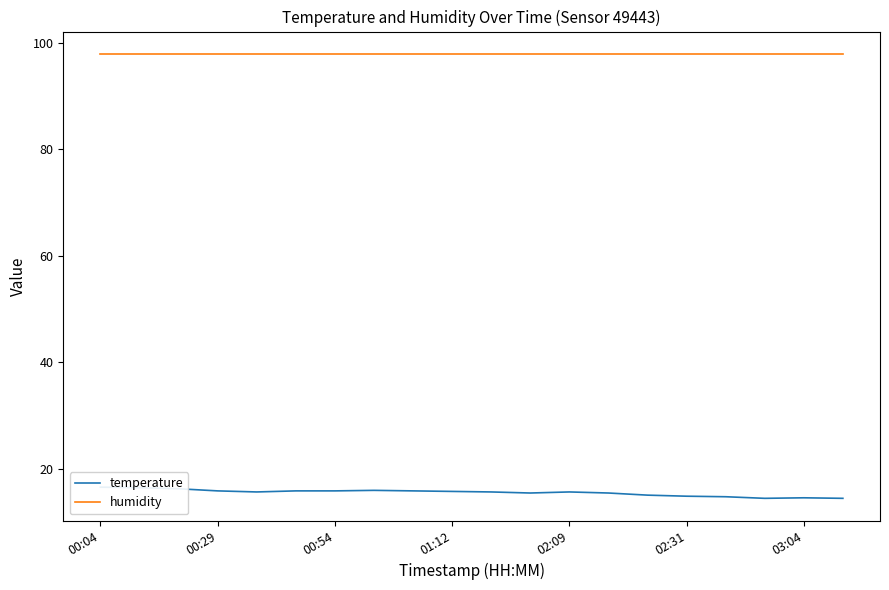

True or false: humidity and temperature intersect in this chart.

False